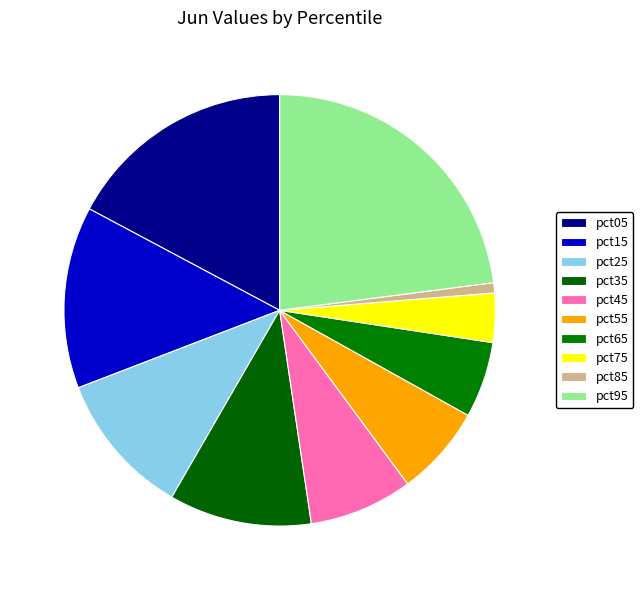

Is there a majority slice in this chart?

No